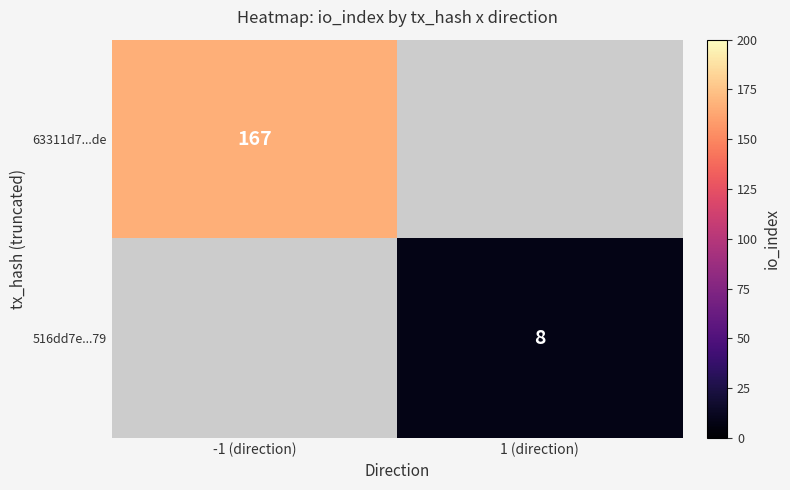

At how many categories does at least one series exceed 130?

1